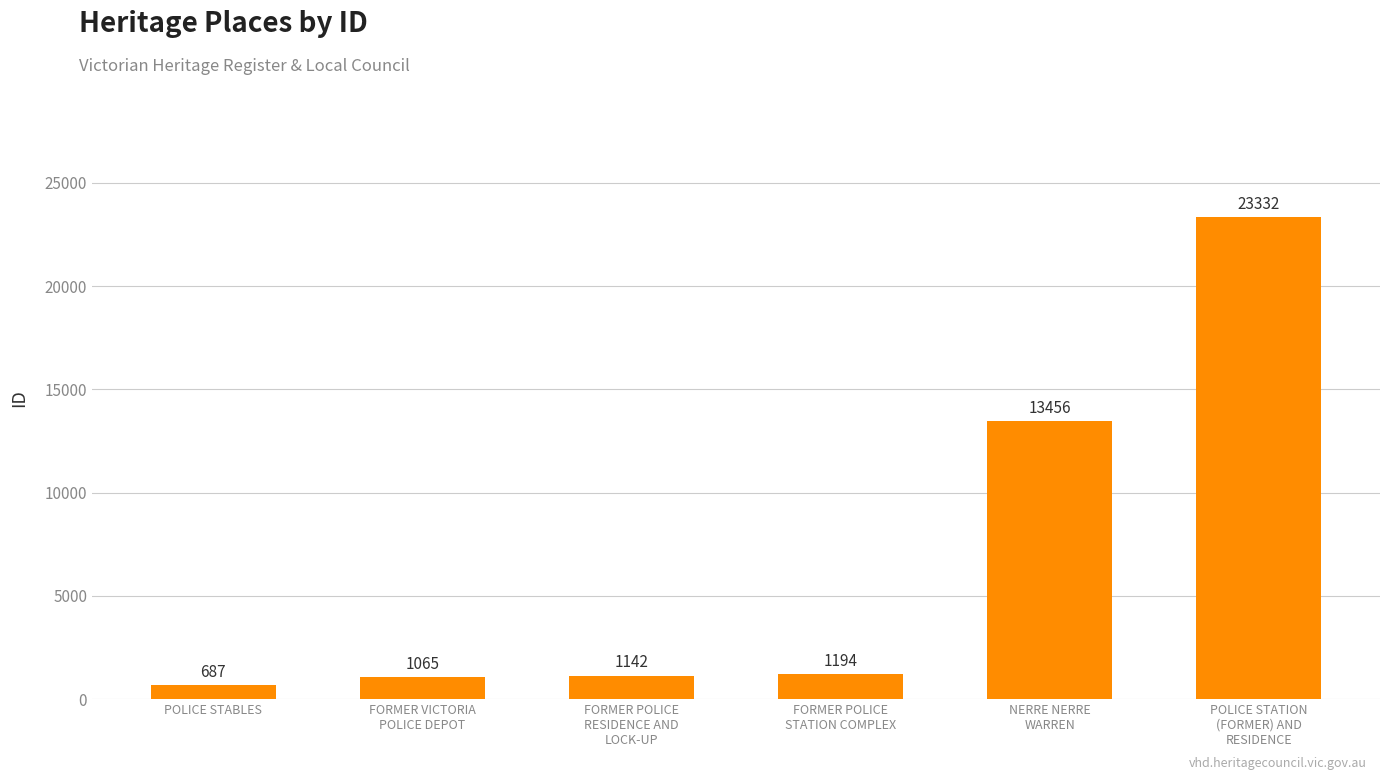

Approximately how many times larger is the value at FORMER POLICE
STATION COMPLEX compared to NERRE NERRE
WARREN?

0.1